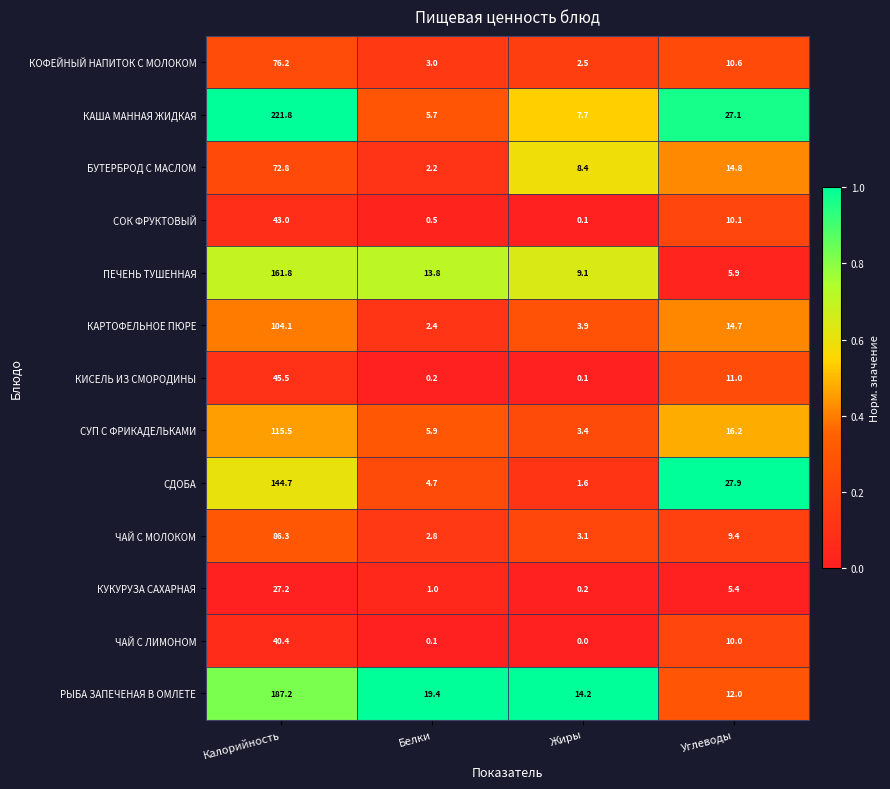

Which series has the largest total across all categories?

КАША МАННАЯ ЖИДКАЯ